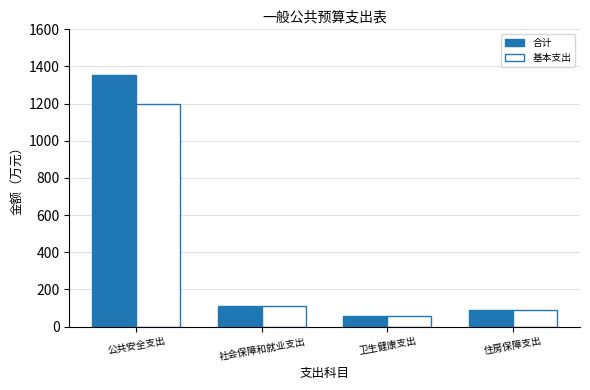

Reading left to right, extract all data points from this chart.

合计: 1355.6	112.6	57.2	87.5
基本支出: 1200.6	110.6	57.2	87.5